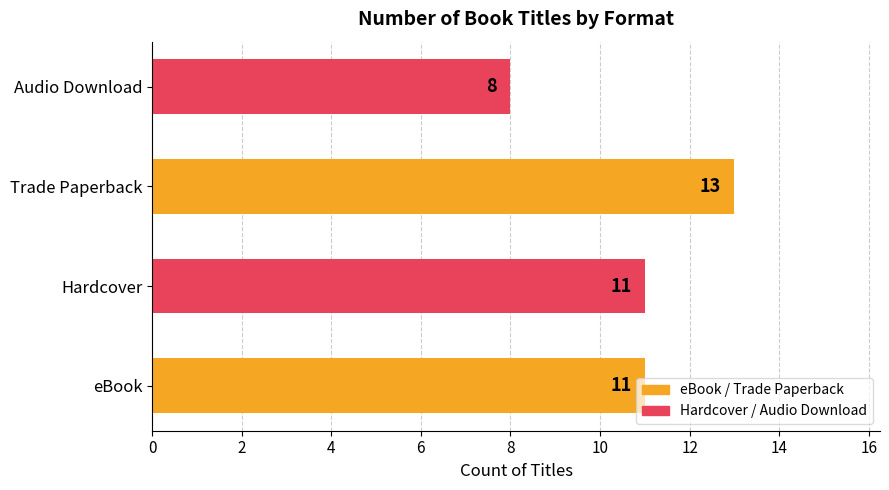

How many values are between 11 and 13?

3